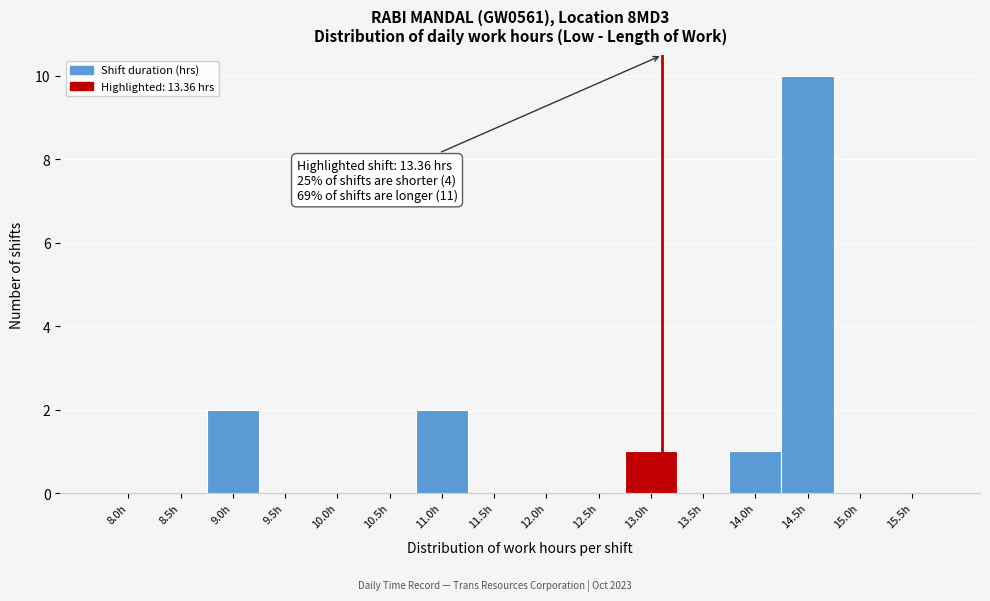

Reading right to left, what are all the values shown in this chart?

15.5h=0	15.0h=0	14.5h=10	14.0h=1	13.5h=0	13.0h=1	12.5h=0	12.0h=0	11.5h=0	11.0h=2	10.5h=0	10.0h=0	9.5h=0	9.0h=2	8.5h=0	8.0h=0